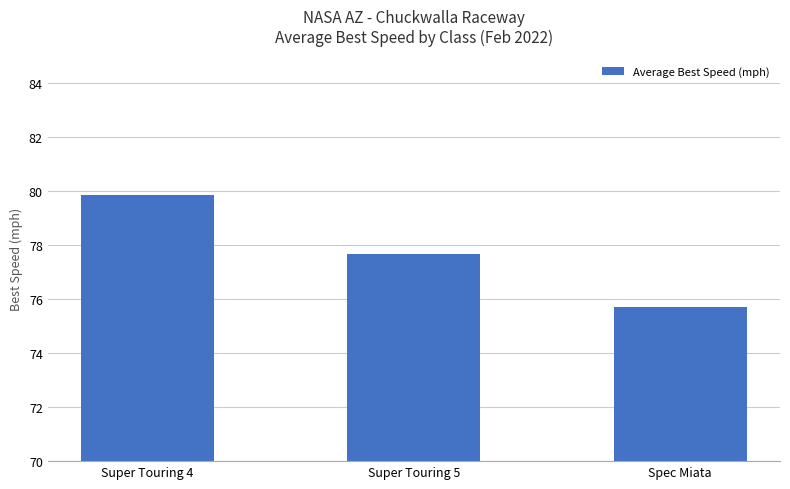

Are the bars horizontal?

No